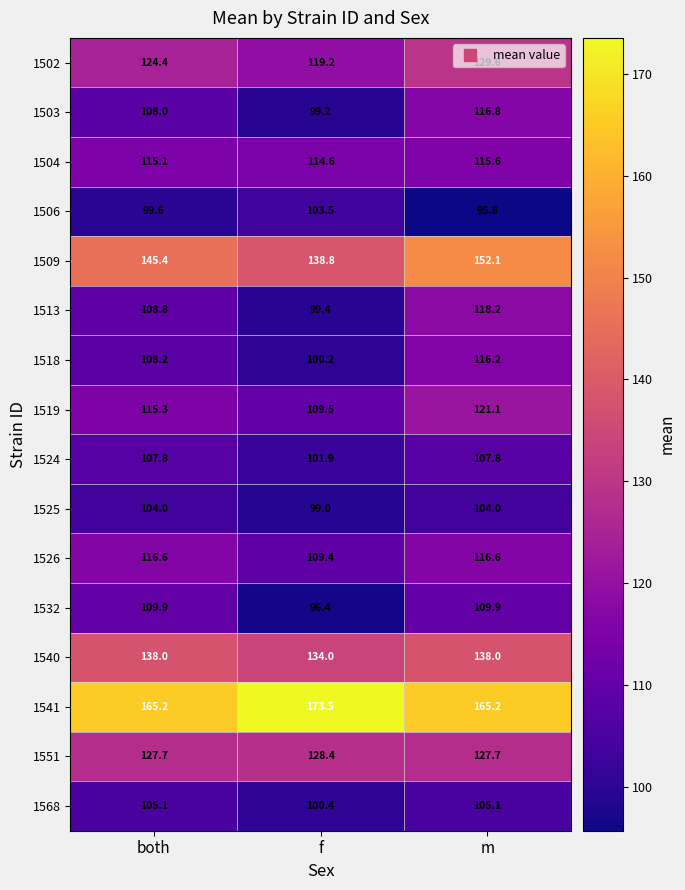

What is the minimum value shown in the chart?

95.8